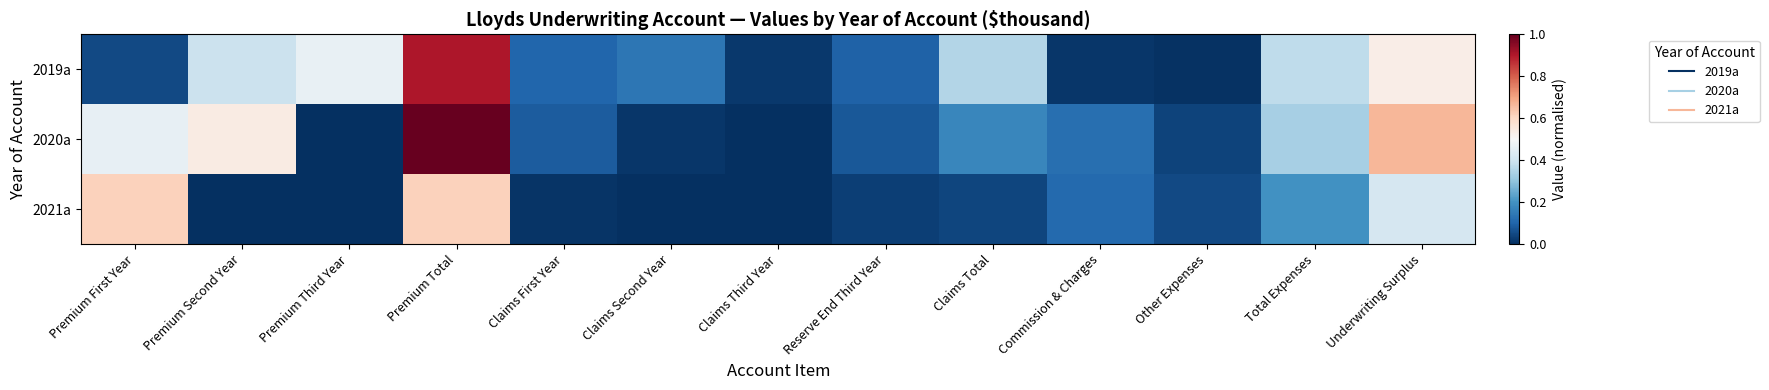

List the series in order of their peak value, lowest first.

2021a, 2019a, 2020a